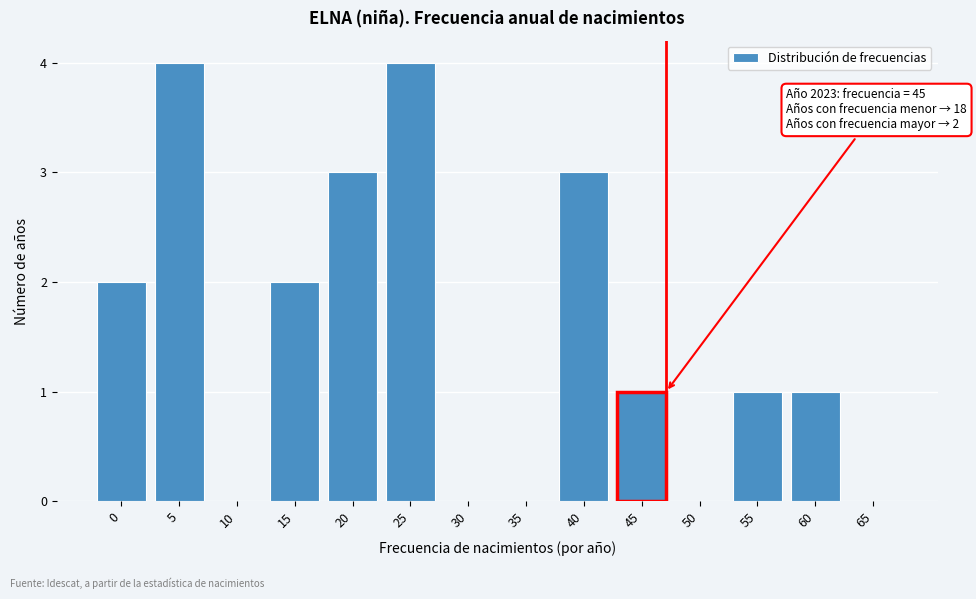

Reading left to right, what are all the values shown in this chart?

0=2	5=4	10=0	15=2	20=3	25=4	30=0	35=0	40=3	45=1	50=0	55=1	60=1	65=0